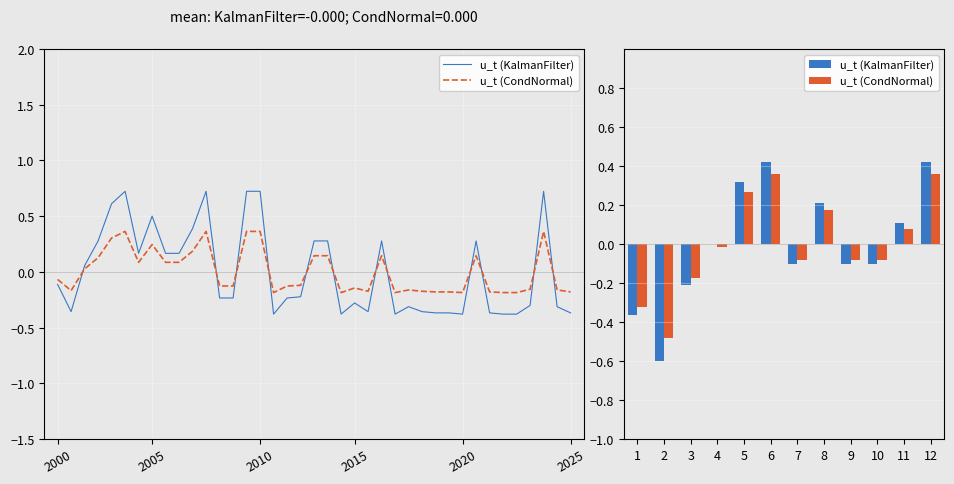

What is the highest value of the u_t (CondNormal) series?

0.4